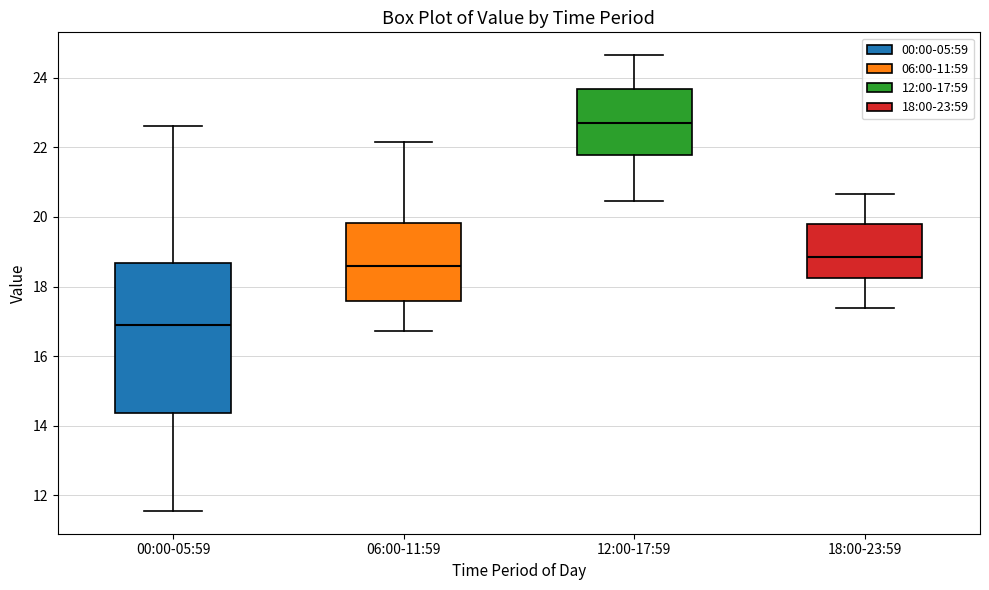

Where is the lower edge of the box for 12:00-17:59 on the y-axis? The values are not printed on the chart, so give them approximately, as read against the axis.

21.8